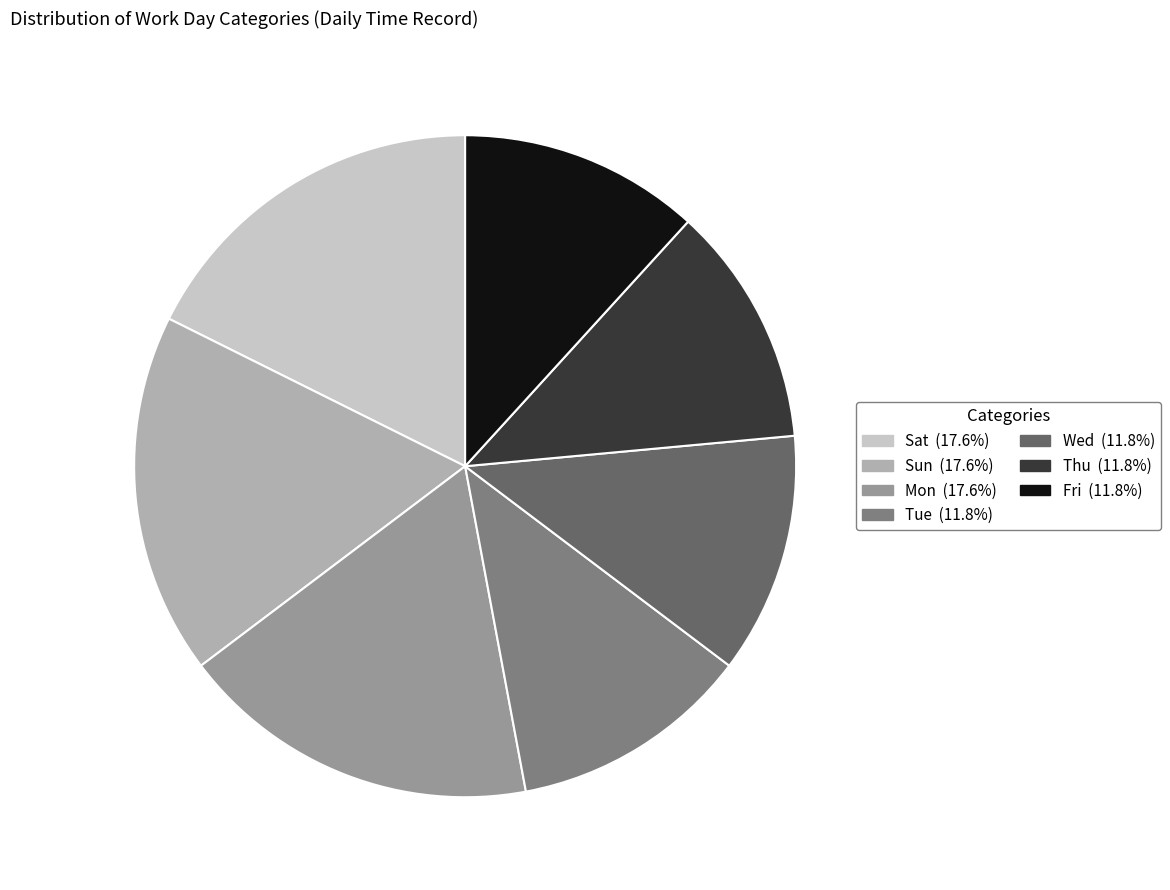

Is there any slice that represents more than half of the pie?

No